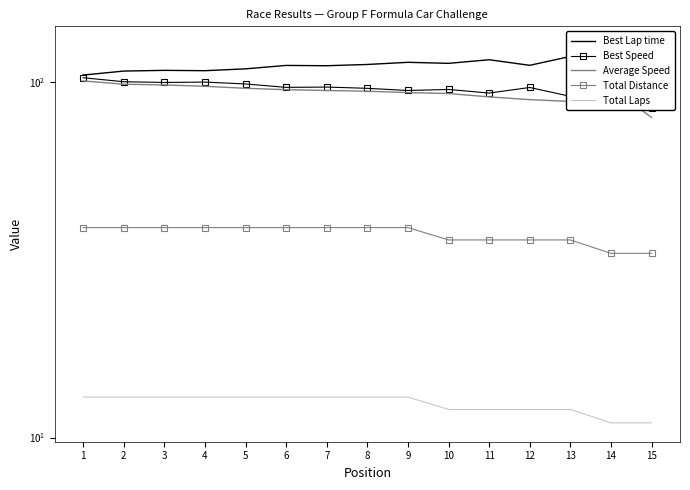

Count the number of categories in the chart.

15